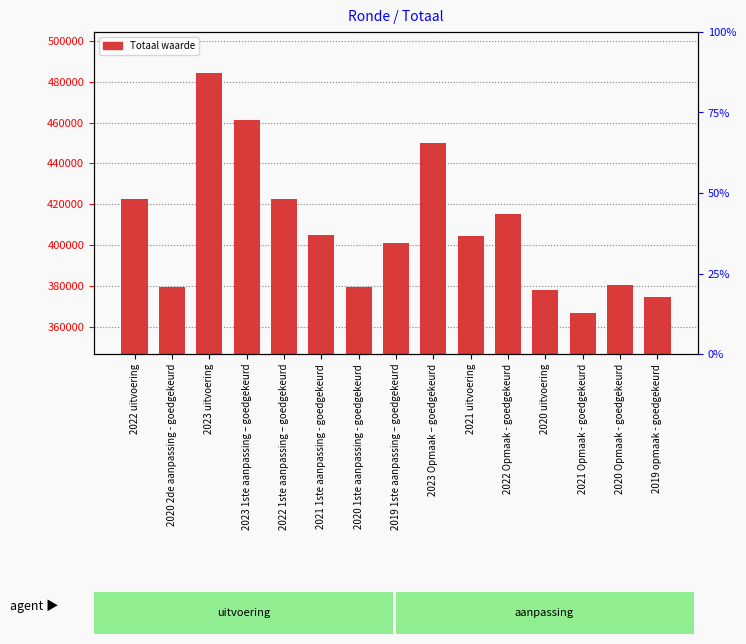

What position from the right is 2020 1ste aanpassing - goedgekeurd?

9